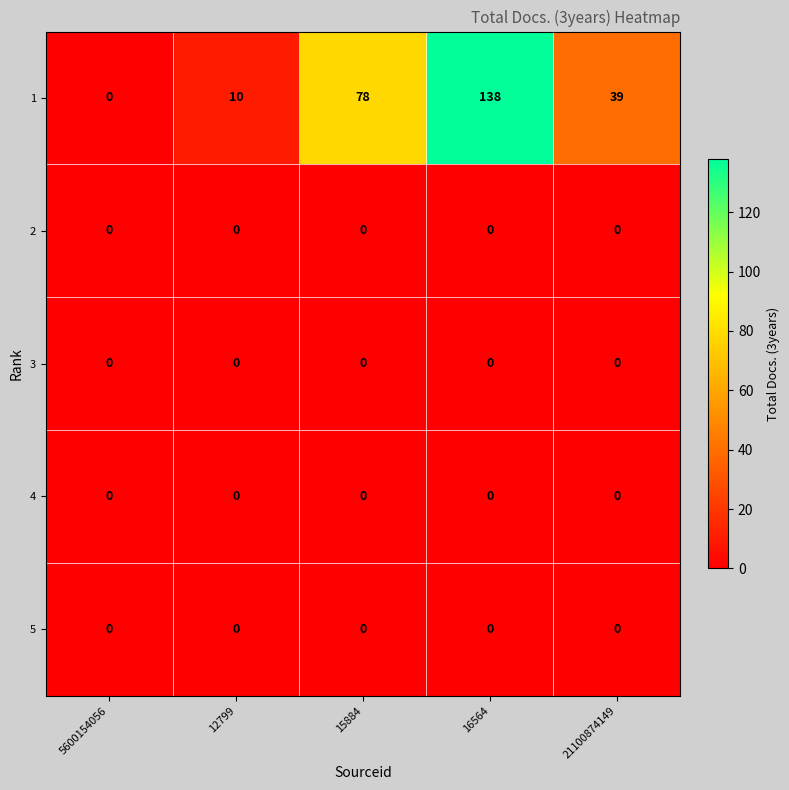

Which series has the widest spread of values?

1